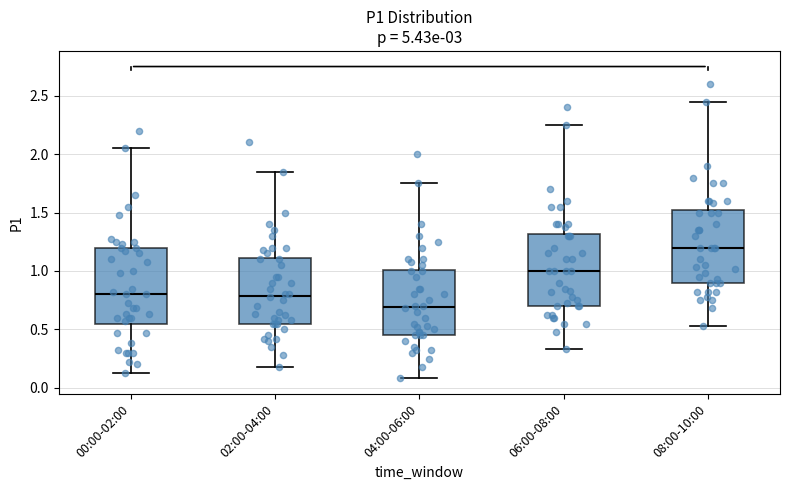

Reading left to right, read every box against the y-axis: the position of its median line, the range the box covers, and the ends of its whiskers. The values are not printed on the chart, so give them approximately, as read against the axis.

00:00-02:00: median 0.80, box 0.55 to 1.20, whiskers 0.15 to 2.05
02:00-04:00: median 0.80, box 0.55 to 1.10, whiskers 0.20 to 1.85
04:00-06:00: median 0.70, box 0.45 to 1.00, whiskers 0.10 to 1.75
06:00-08:00: median 1.00, box 0.70 to 1.30, whiskers 0.35 to 2.25
08:00-10:00: median 1.20, box 0.90 to 1.50, whiskers 0.55 to 2.45